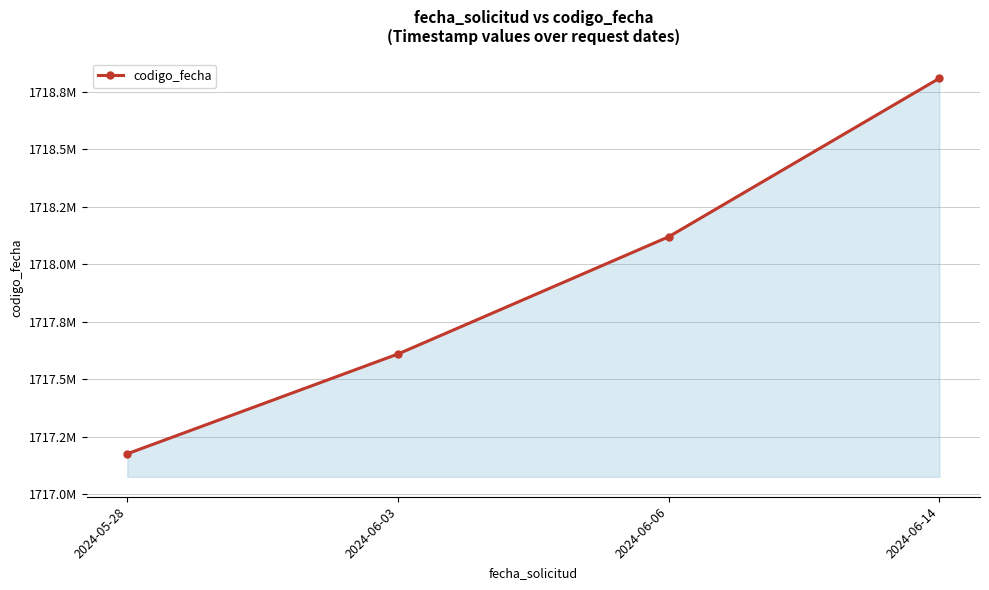

Does the chart have visible grid lines?

Yes